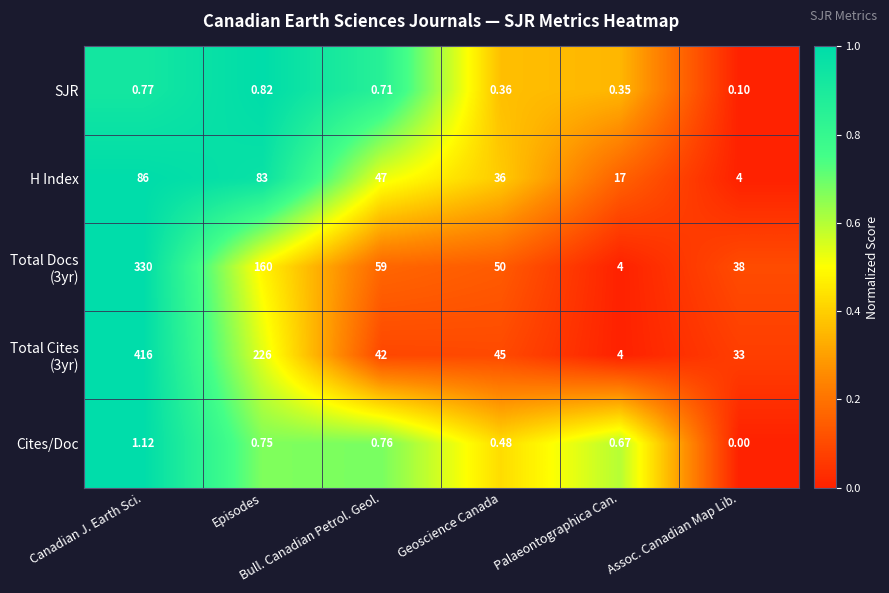

Which has a higher value, Canadian J. Earth Sci. or Assoc. Canadian Map Lib.?

Canadian J. Earth Sci.